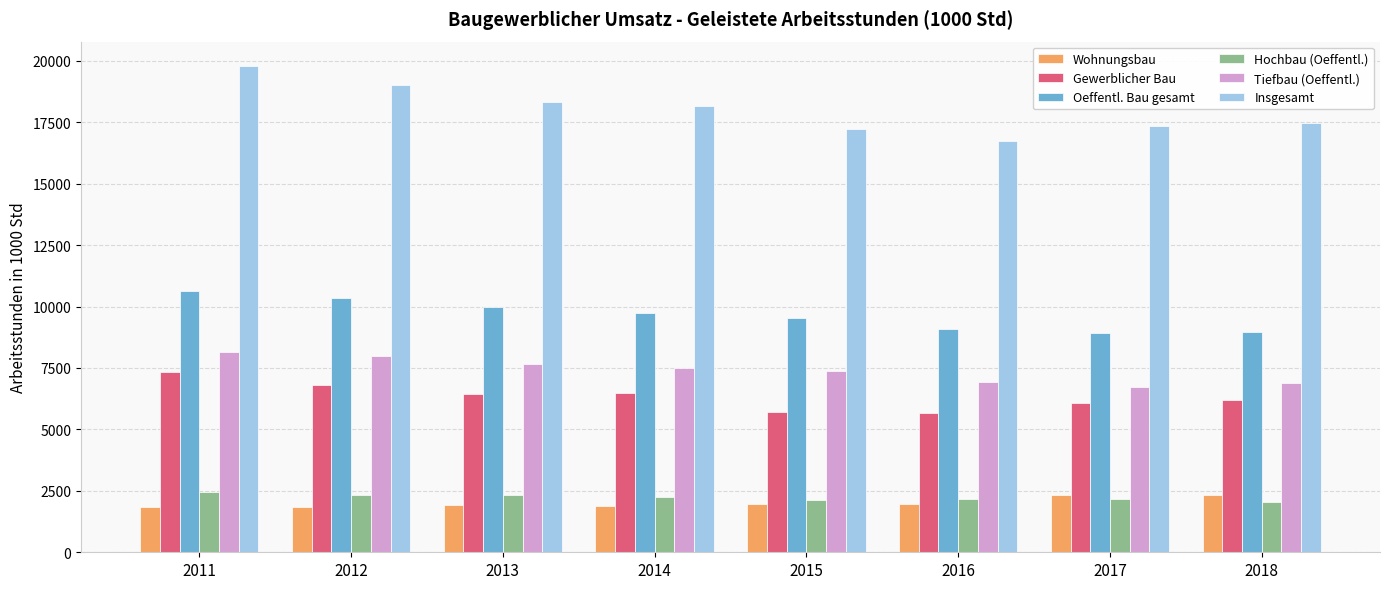

What is the highest value of the Oeffentl. Bau gesamt series?

10613.5